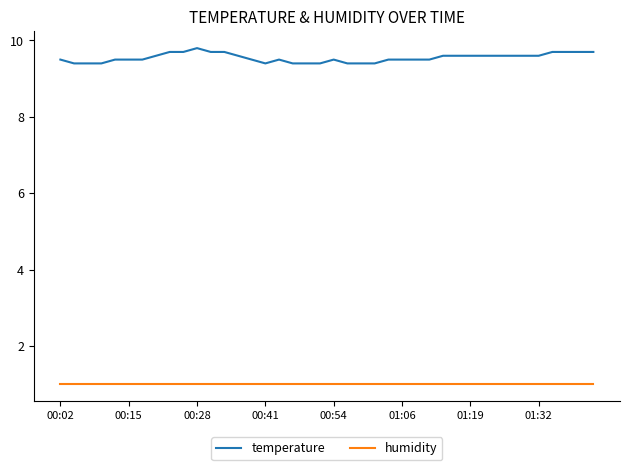

Reading left to right, what are all the values shown in this chart?

temperature: 9.5	9.4	9.4	9.4	9.5	9.5	9.5	9.6	9.7	9.7	9.8	9.7	9.7	9.6	9.5	9.4	9.5	9.4	9.4	9.4	9.5	9.4	9.4	9.4	9.5	9.5	9.5	9.5	9.6	9.6	9.6	9.6	9.6	9.6	9.6	9.6	9.7	9.7	9.7	9.7
humidity: 1.0	1.0	1.0	1.0	1.0	1.0	1.0	1.0	1.0	1.0	1.0	1.0	1.0	1.0	1.0	1.0	1.0	1.0	1.0	1.0	1.0	1.0	1.0	1.0	1.0	1.0	1.0	1.0	1.0	1.0	1.0	1.0	1.0	1.0	1.0	1.0	1.0	1.0	1.0	1.0